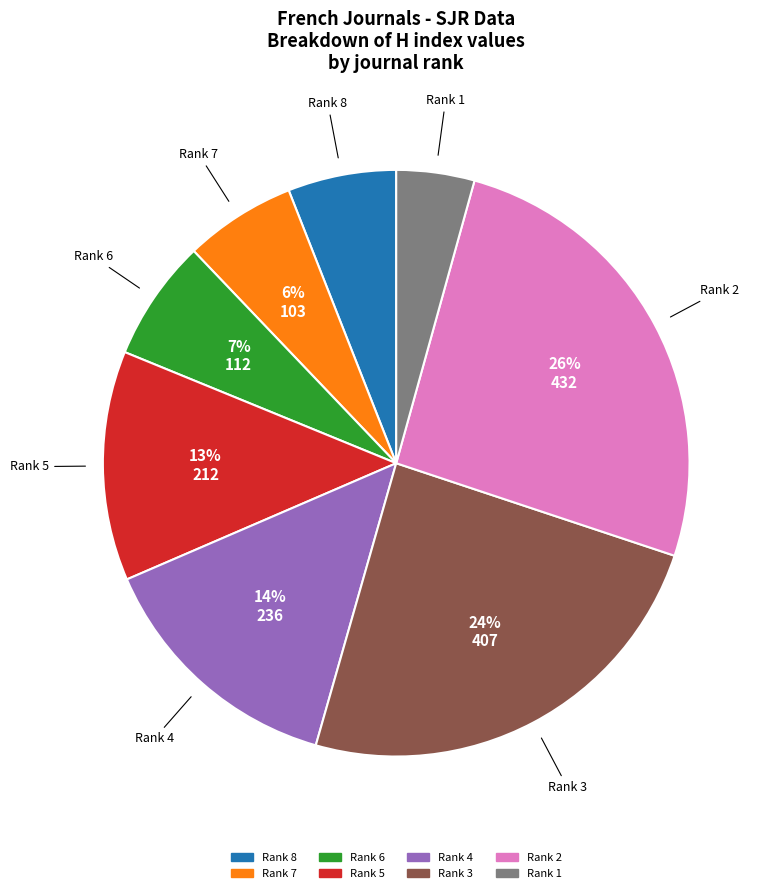

Count the number of slices in the pie.

8